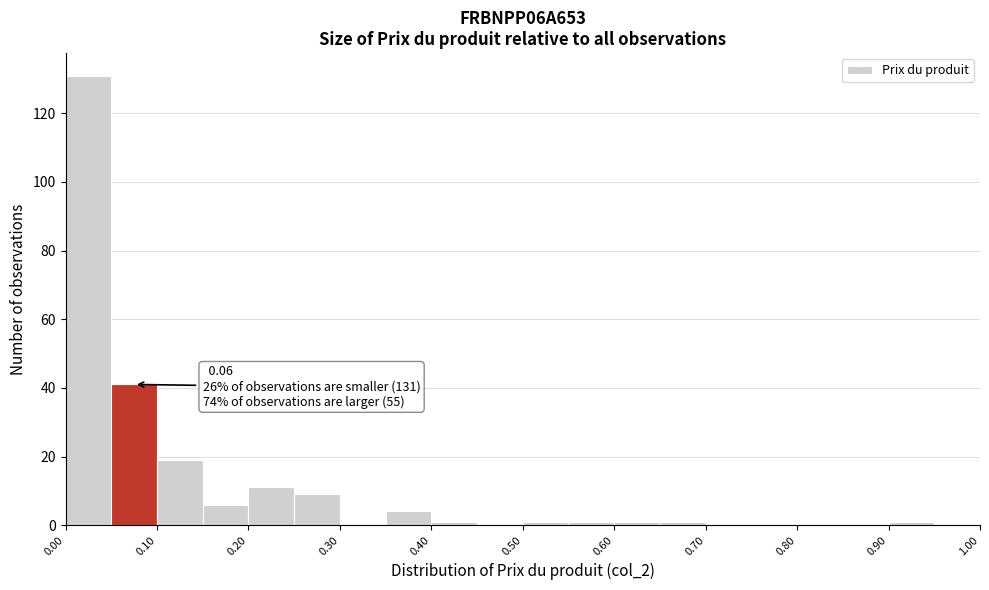

Which range on the x-axis has the tallest bar?

0.00 to 0.05